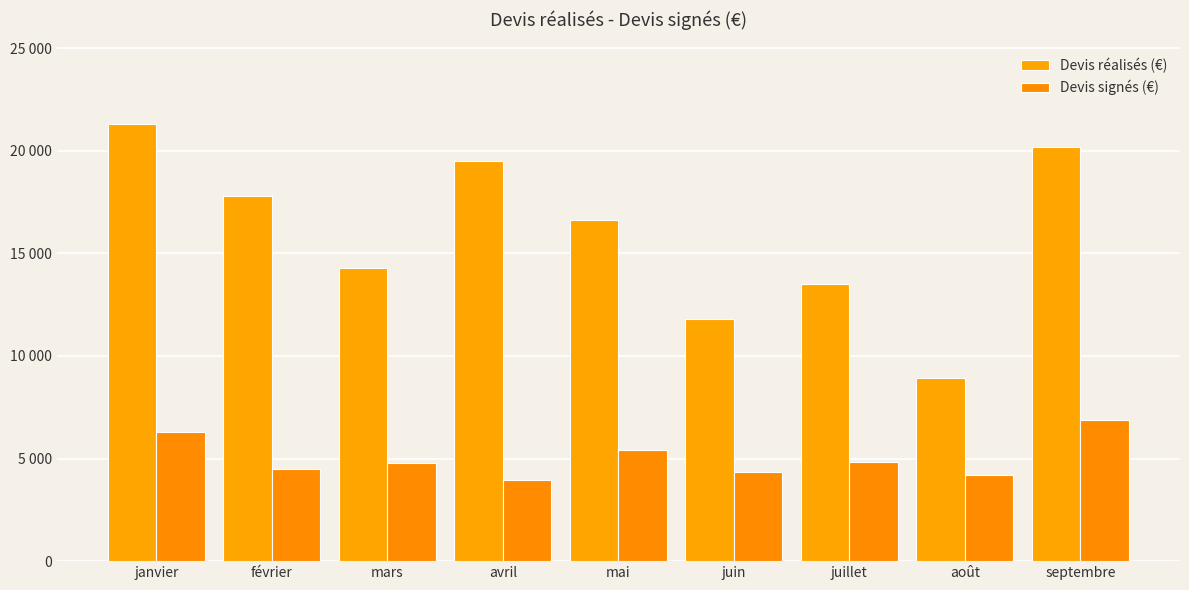

What is the difference between the maximum and minimum values in the Devis signés (€) series?

2940